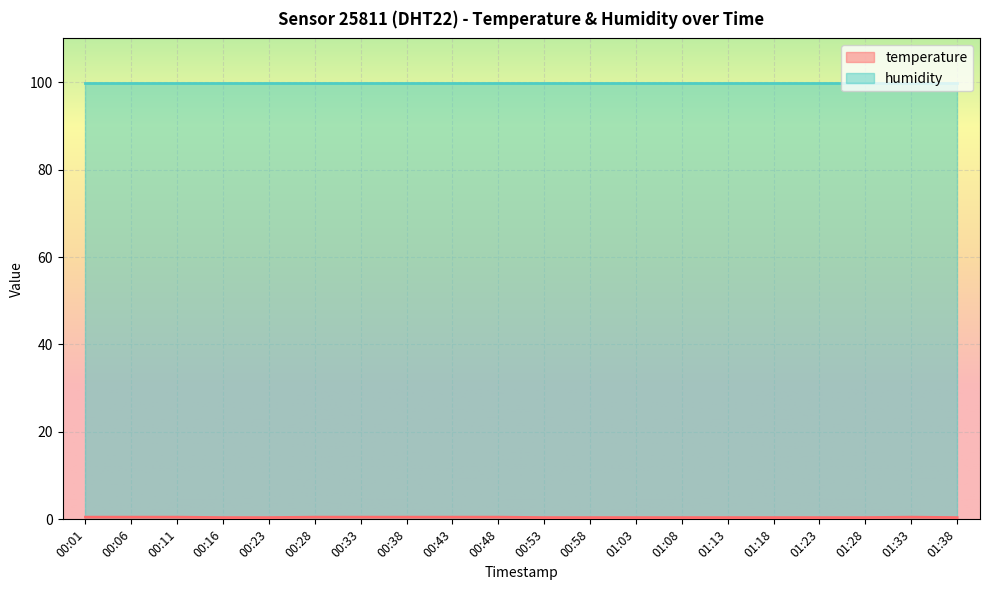

Which series has the largest total across all categories?

humidity